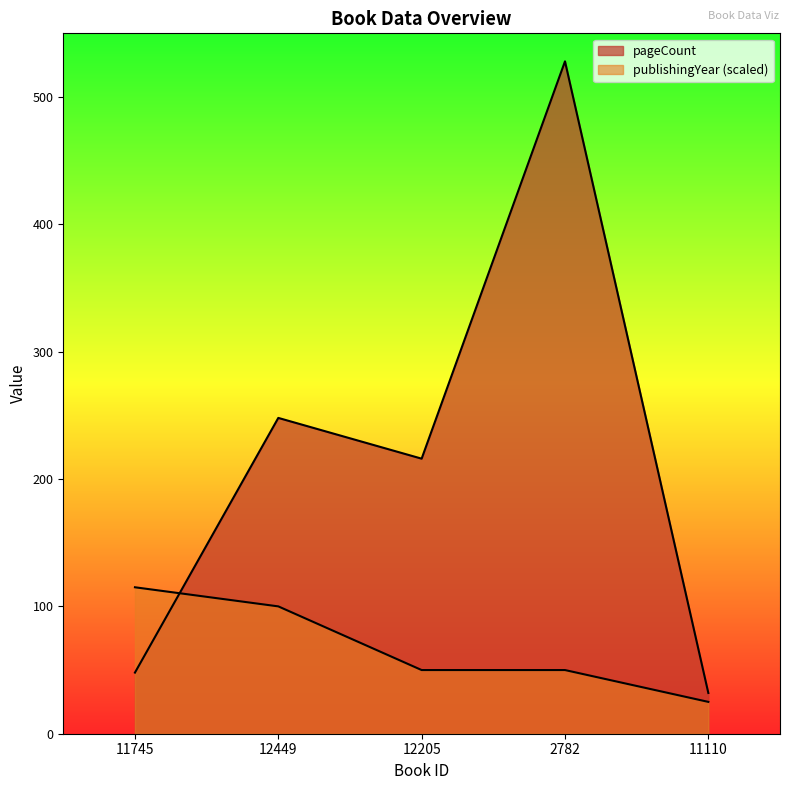

What is the label of the 2nd point from the left?

12449